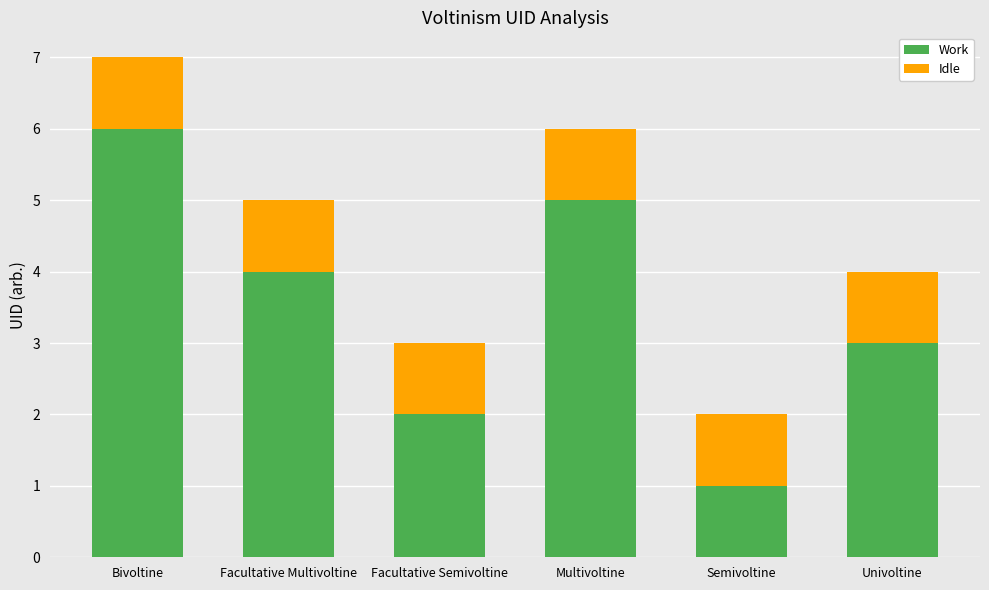

Does the chart contain any negative values?

No